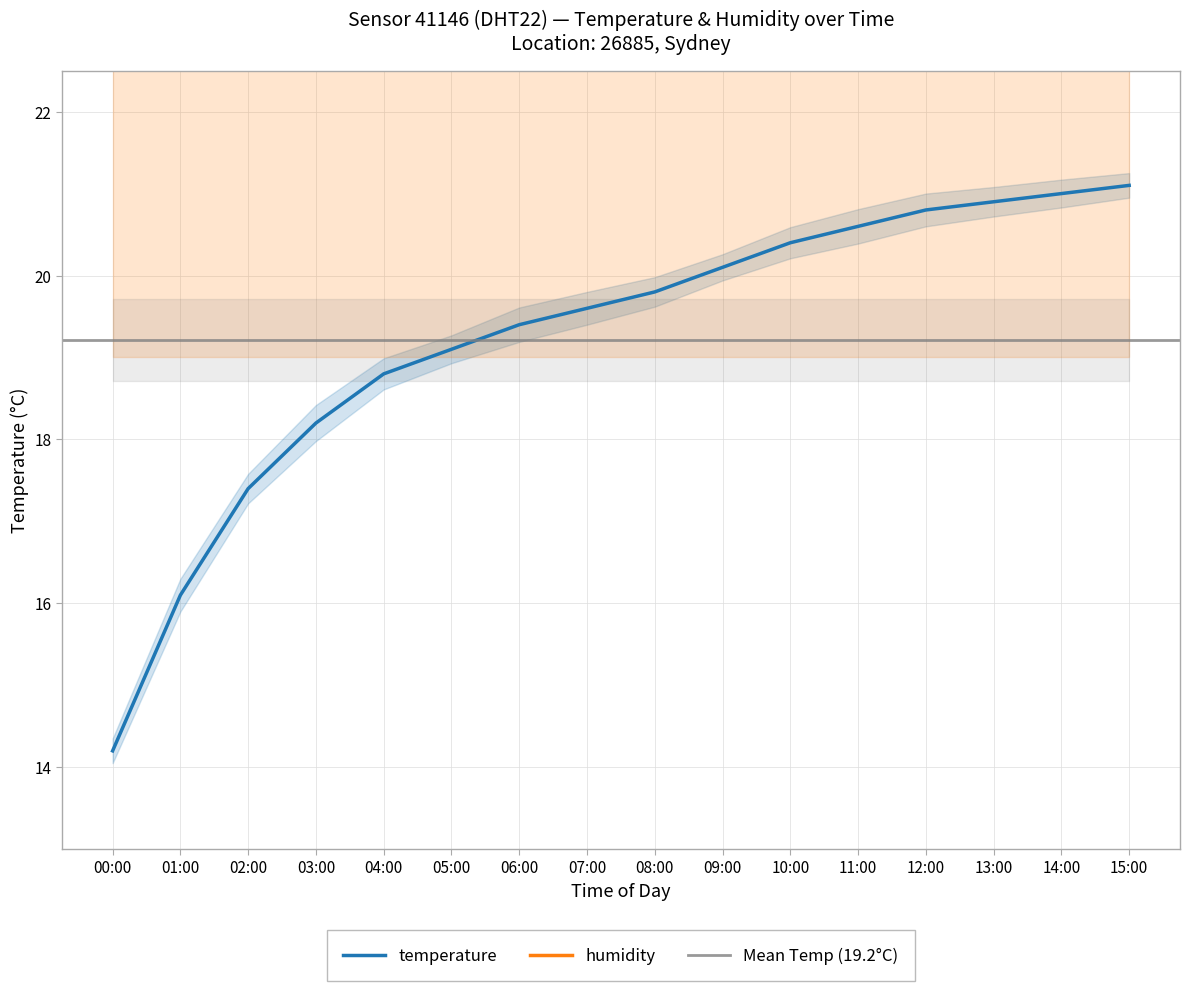

At which label does the data first exceed 19?

05:00